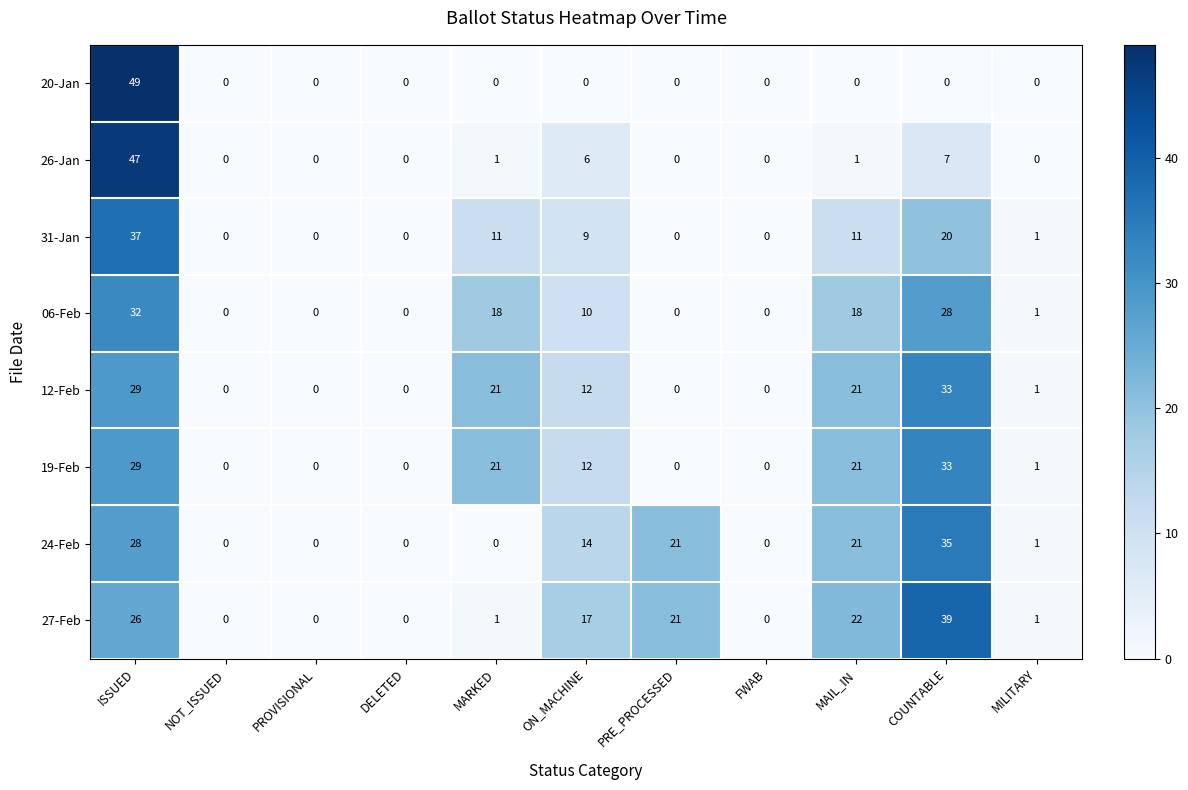

What is the sum of all 26-Jan values?

62